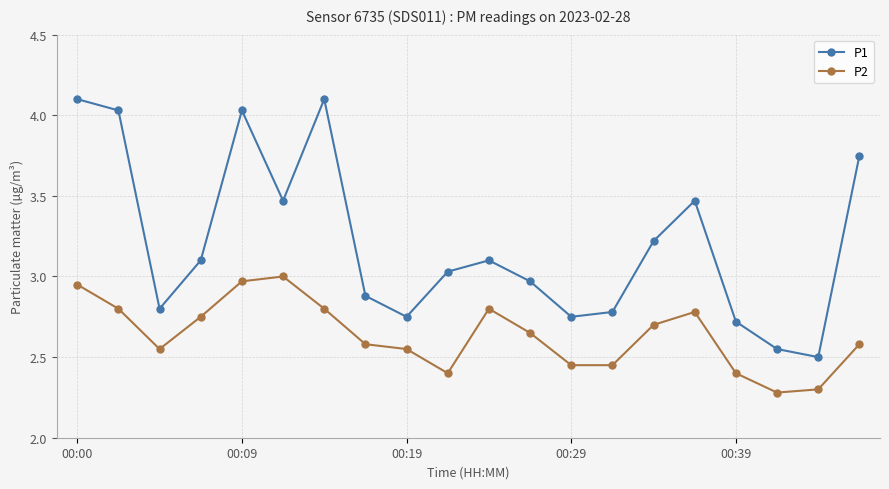

What are all the series names shown in the legend?

P1, P2